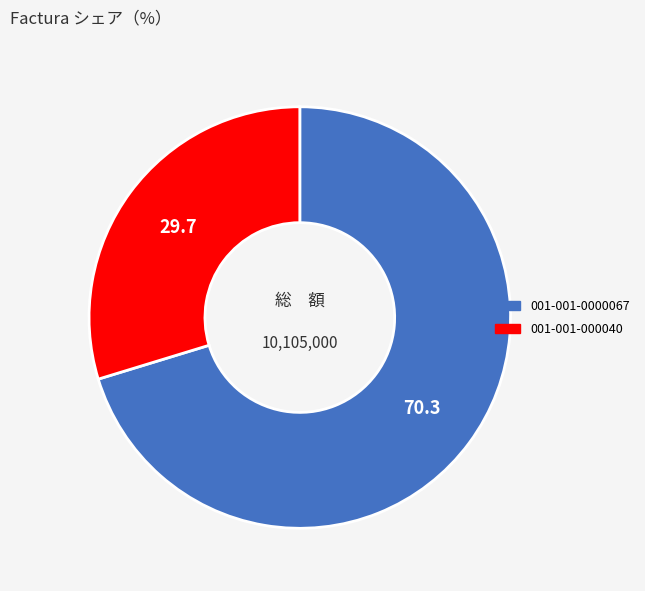

Combined, do 001-001-000040 and 001-001-0000067 account for over 50%?

Yes